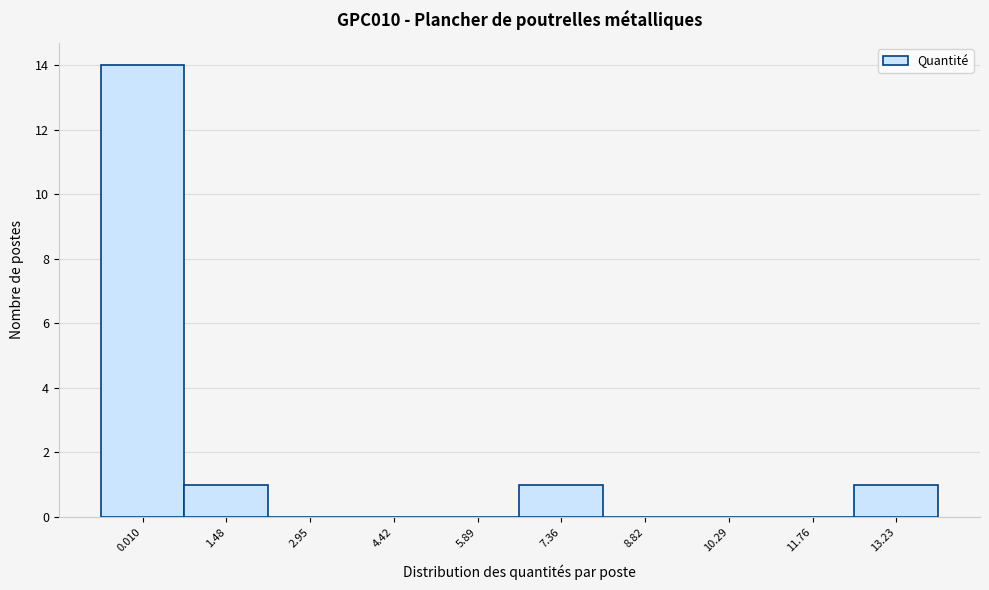

Reading left to right, what are all the values shown in this chart?

0.010=14	1.48=1	2.95=0	4.42=0	5.89=0	7.36=1	8.82=0	10.29=0	11.76=0	13.23=1